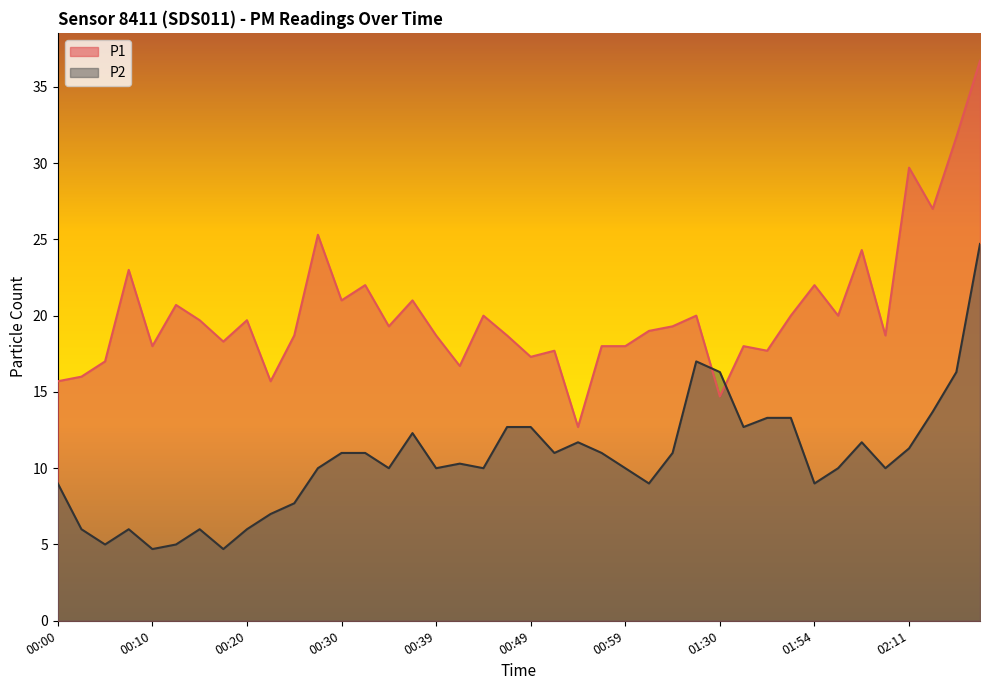

What value does the P2 series have at 02:16?

16.3